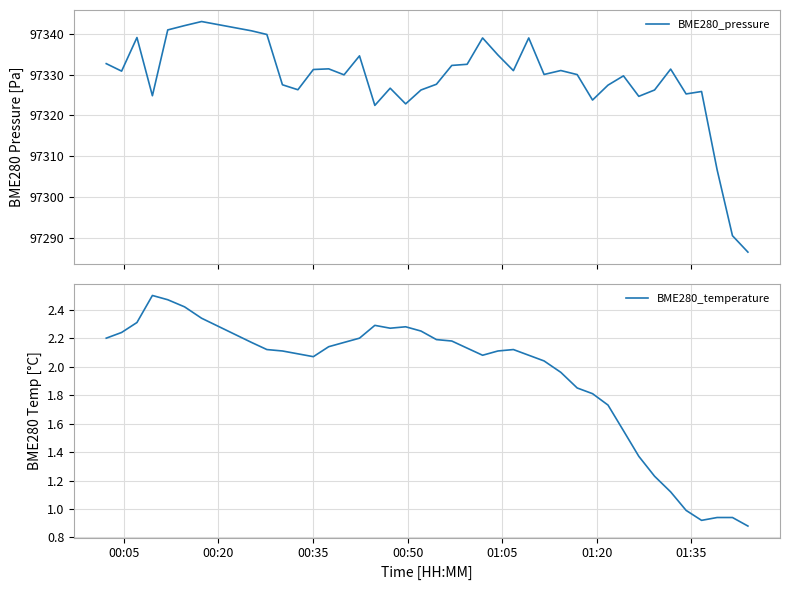

True or false: BME280_temperature has more than 0 points higher than both neighbors.

True